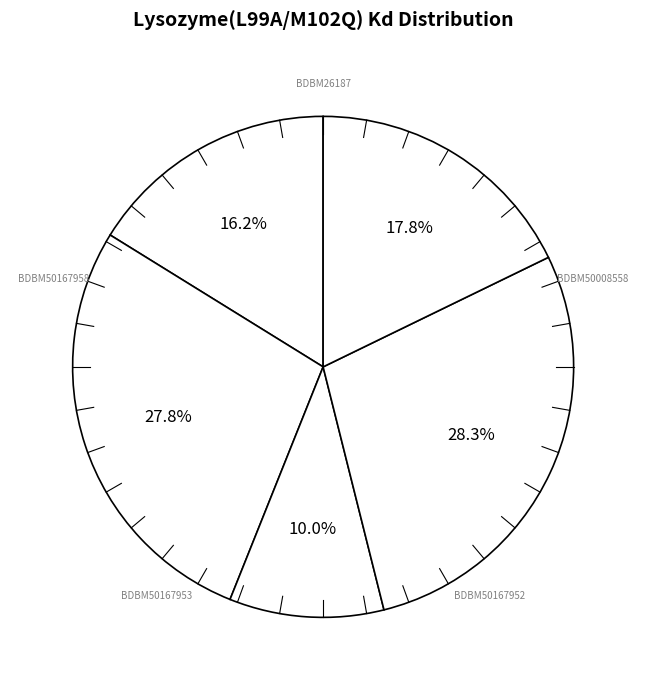

How many segments does this pie chart have?

5